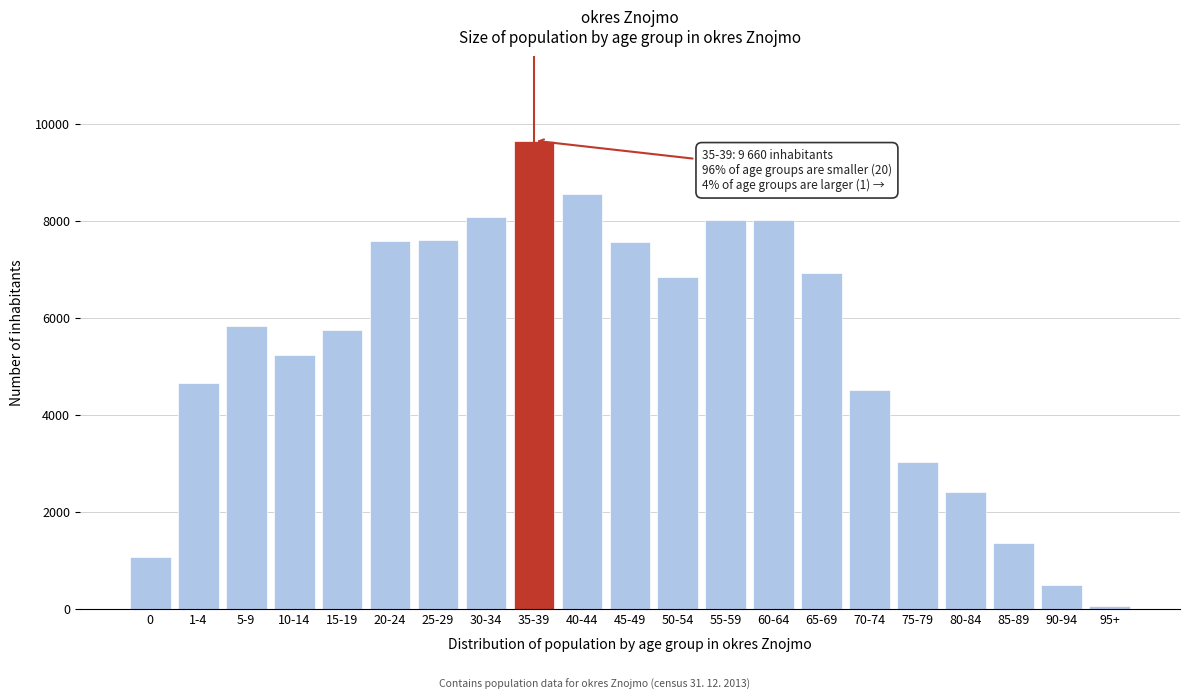

What is the label of the 1st bar from the right?

95+